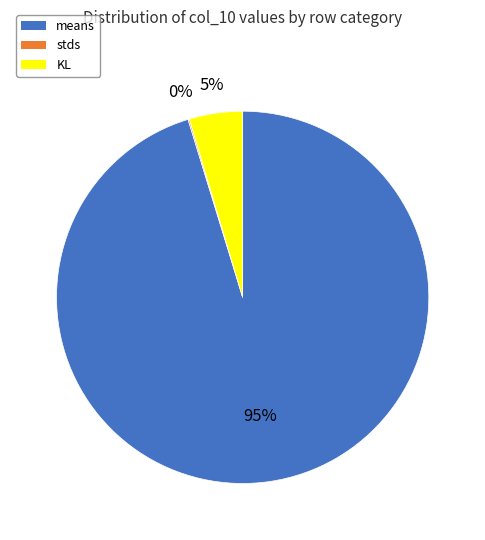

What is the majority slice?

means